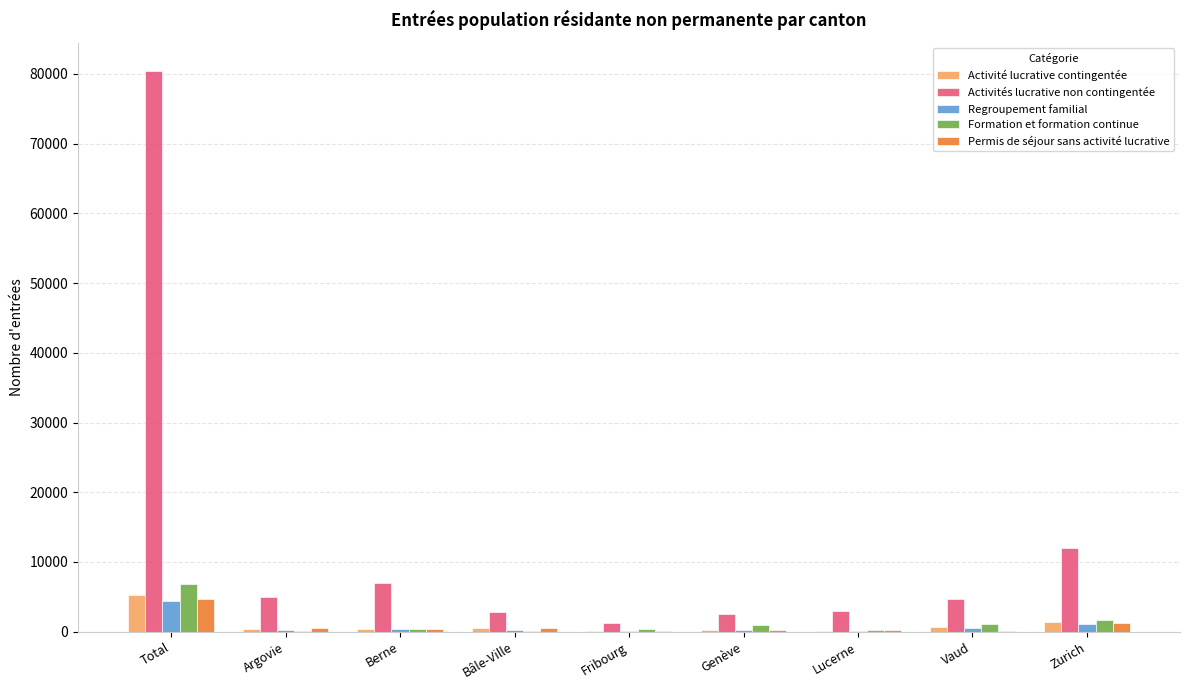

What is the sum of all Regroupement familial values?

7177